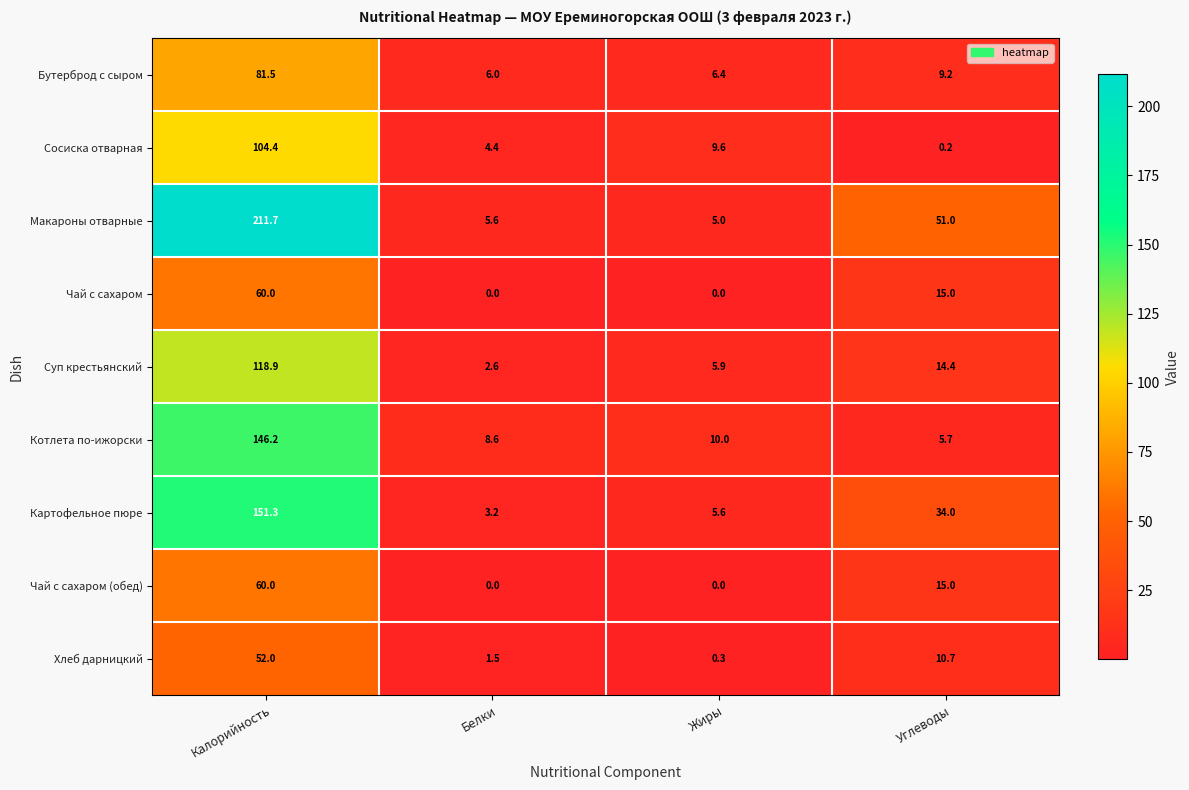

What is the difference between the maximum and minimum values in the Макароны отварные series?

206.7